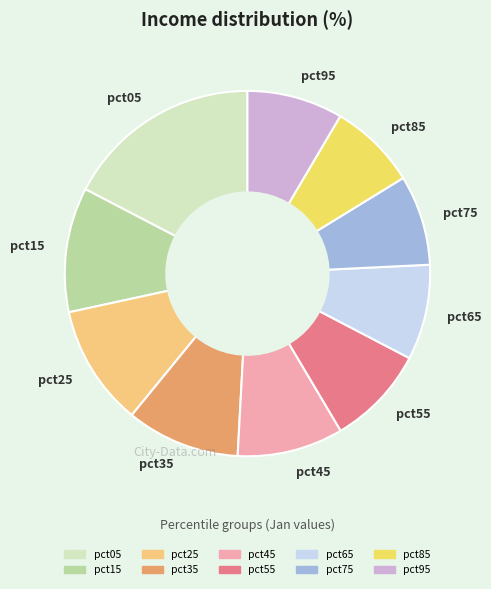

Does pct65 represent more than half of the total?

No